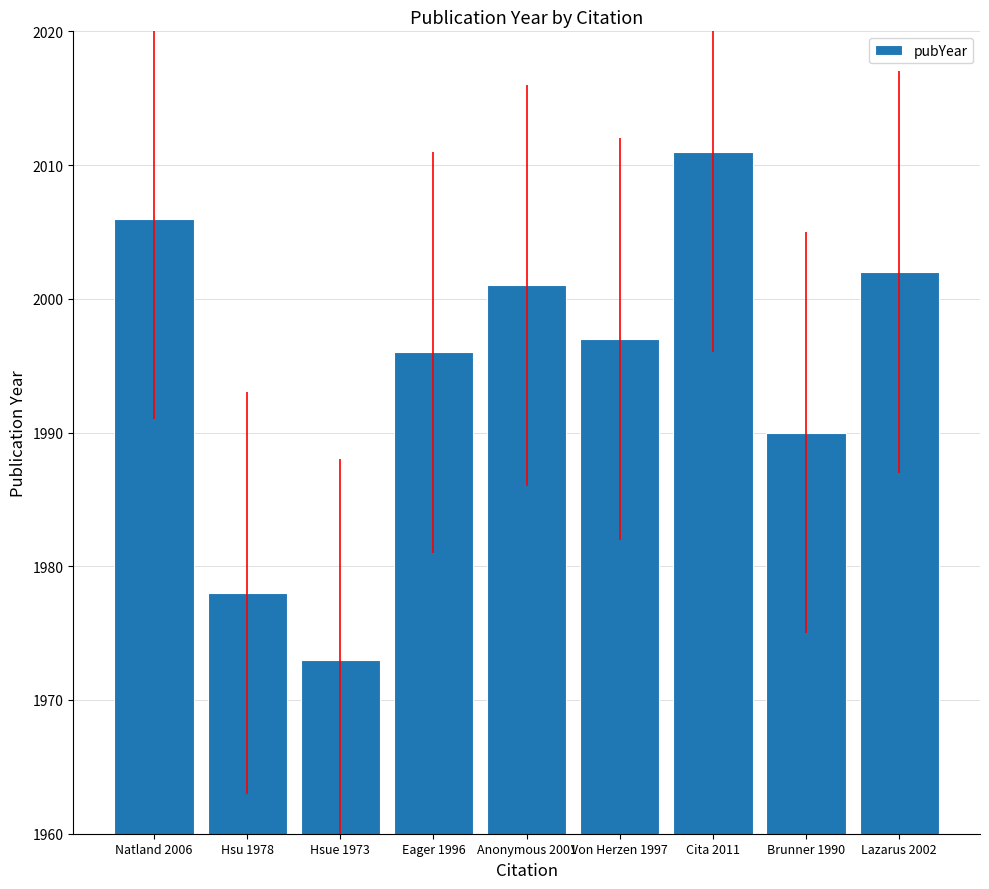

Reading left to right, list all the values displayed in this chart.

2006	1978	1973	1996	2001	1997	2011	1990	2002